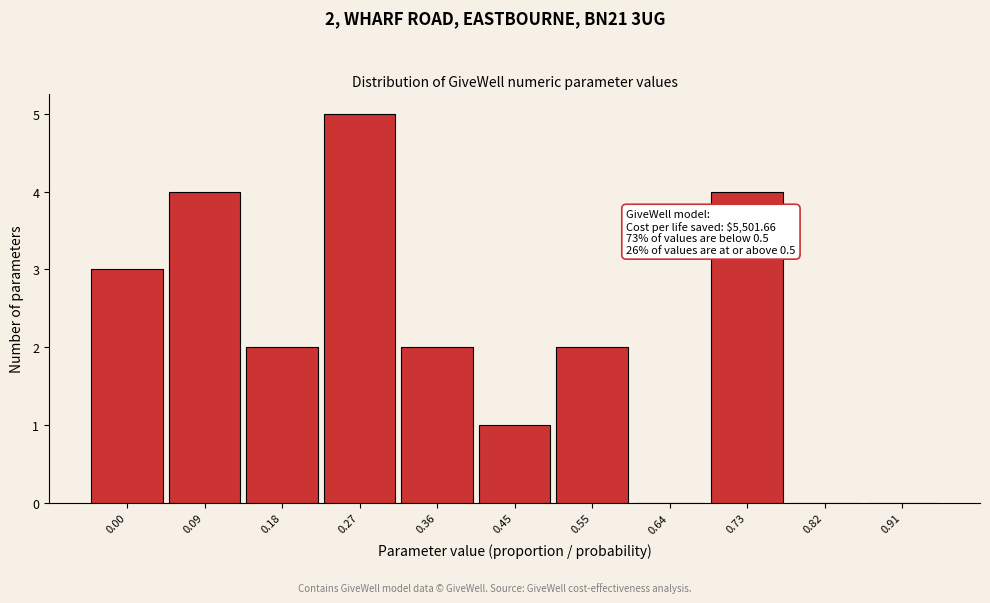

Reading left to right, extract all data points from this chart.

0.00=3	0.09=4	0.18=2	0.27=5	0.36=2	0.45=1	0.55=2	0.64=0	0.73=4	0.82=0	0.91=0